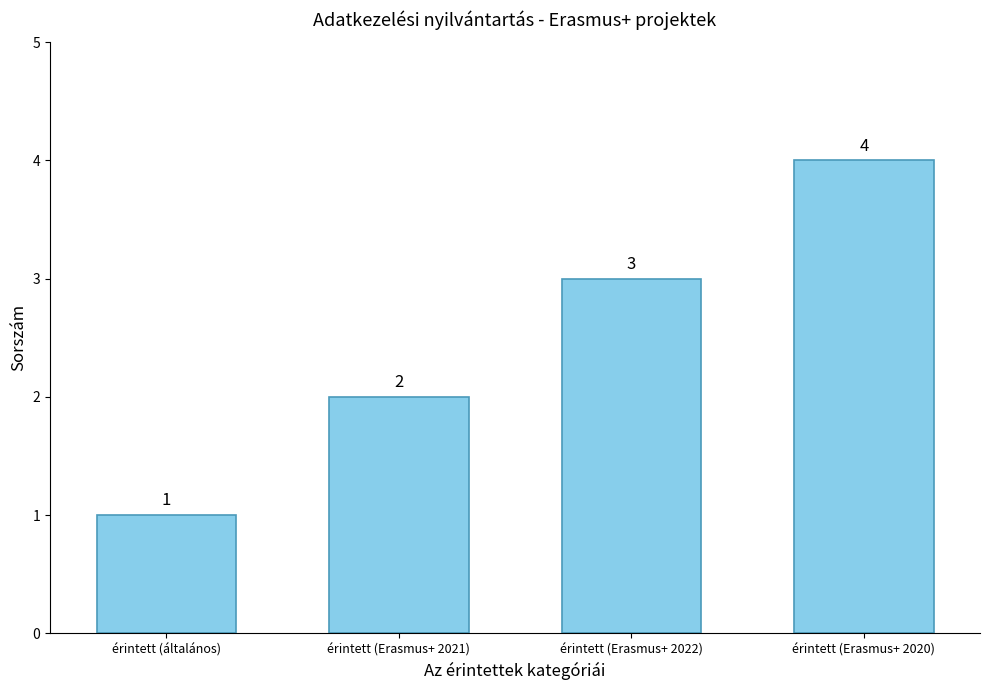

What is the change in value from érintett (általános) to érintett (Erasmus+ 2022)?

+2